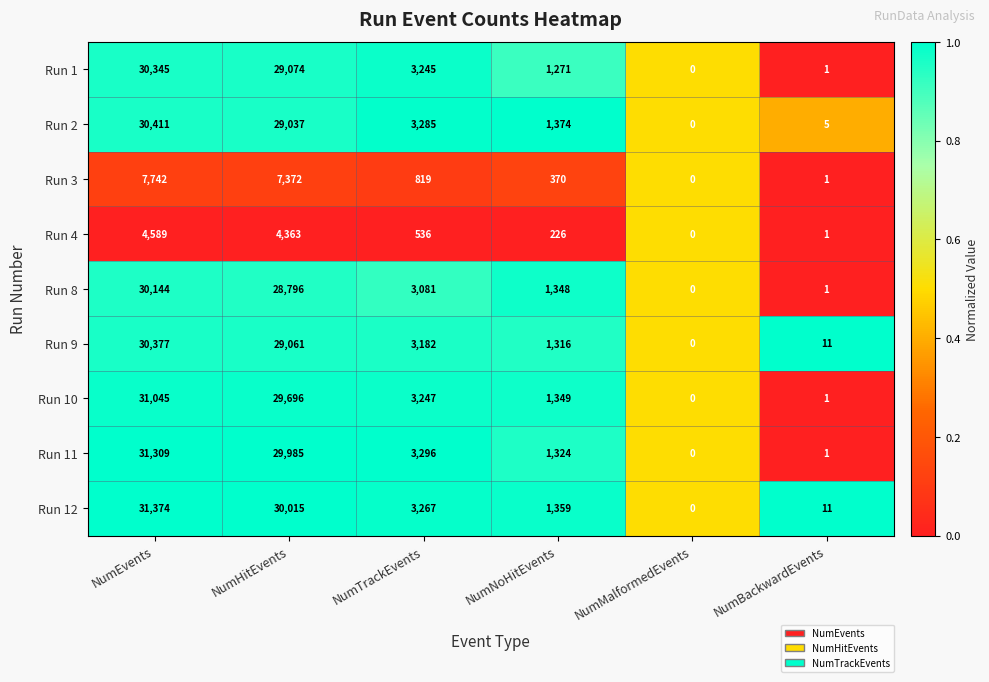

Which series changed the most between NumHitEvents and NumMalformedEvents?

Run 12